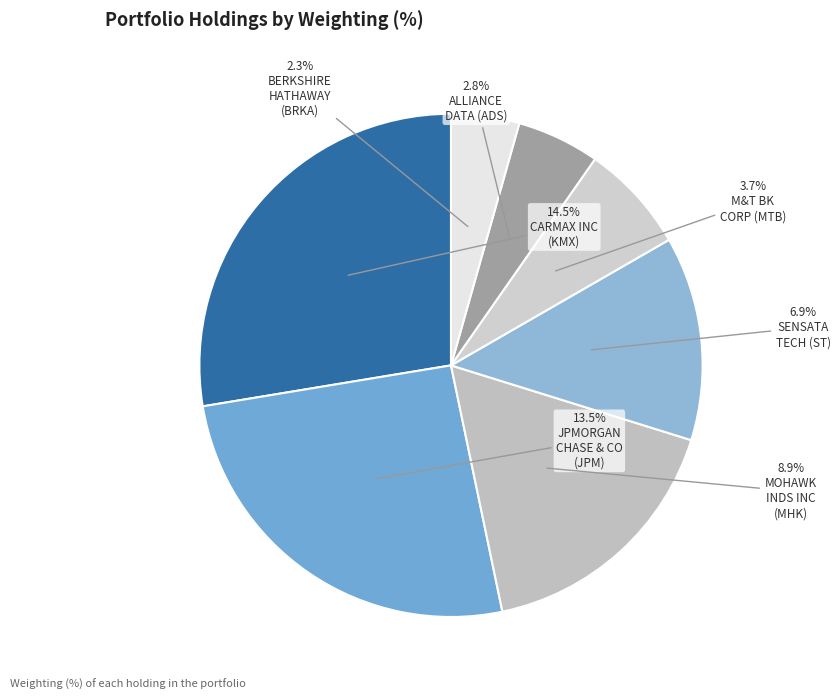

How many slices are in this pie chart?

7